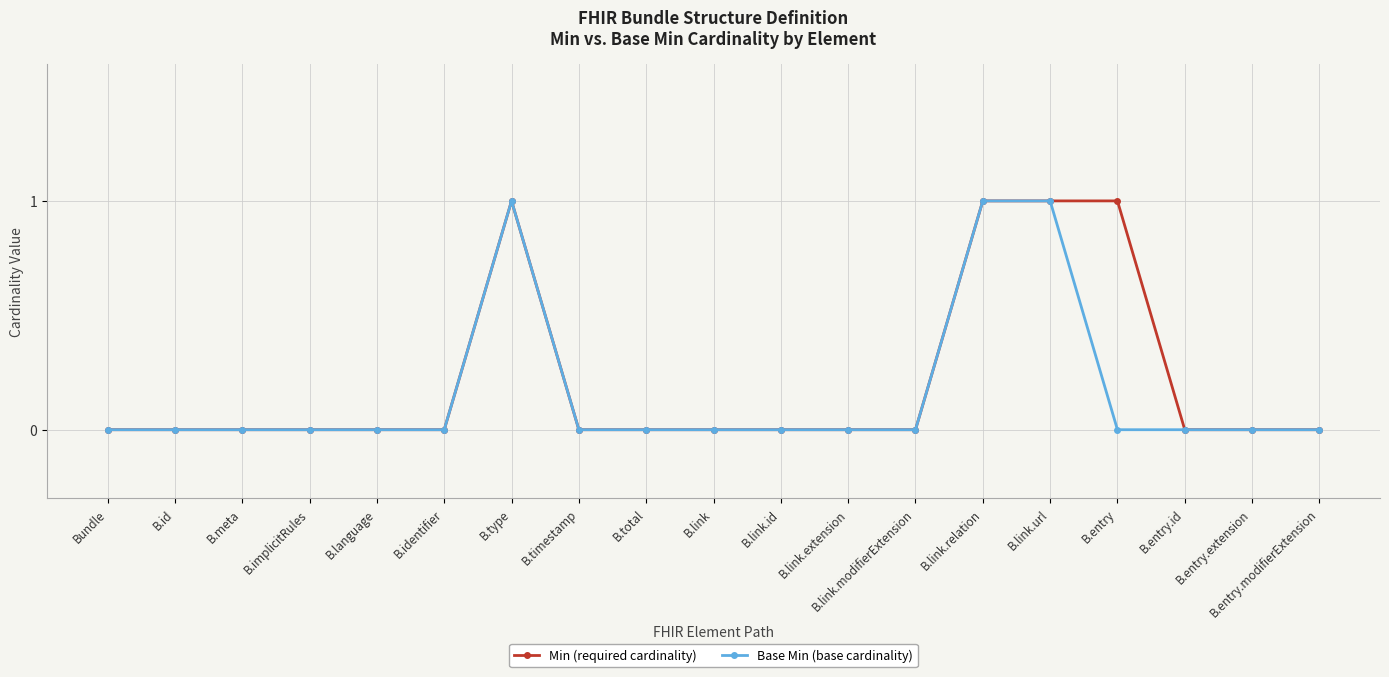

What position from the right is B.type?

13